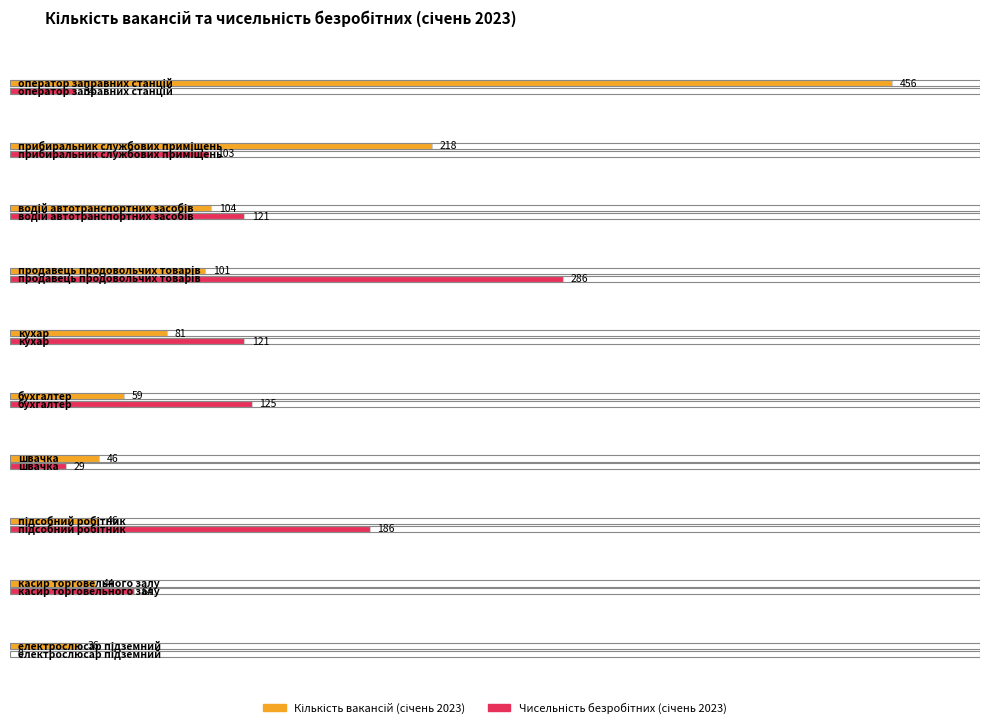

What is the average value of the Кількість вакансій (січень 2023) series?

119